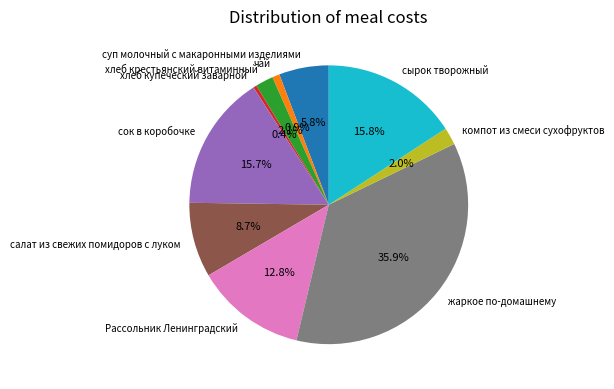

What percentage is the хлеб крестьянский витаминный slice, to the nearest percent?

2%